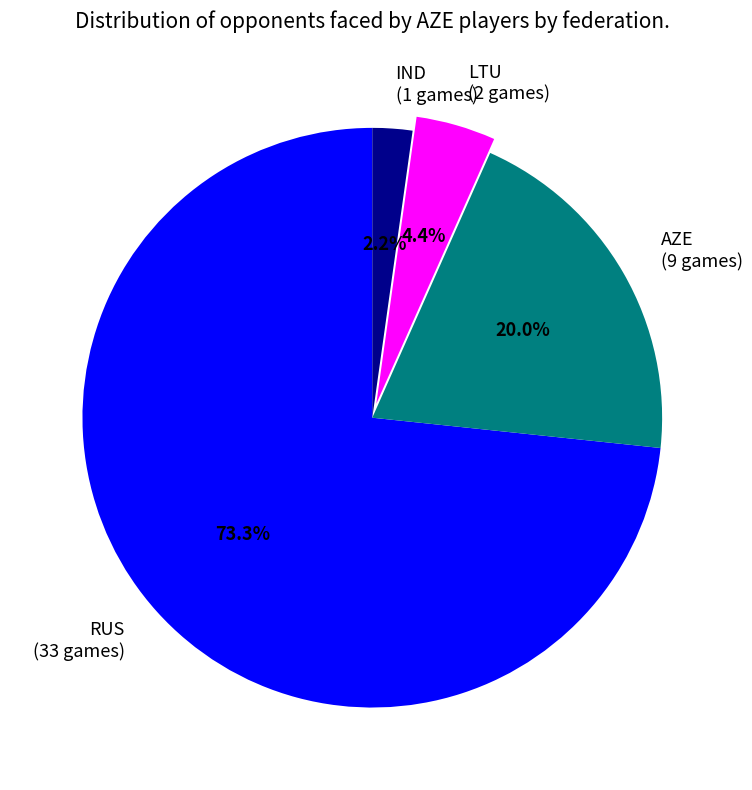

To the nearest percent, what percentage of the pie is IND?

2%